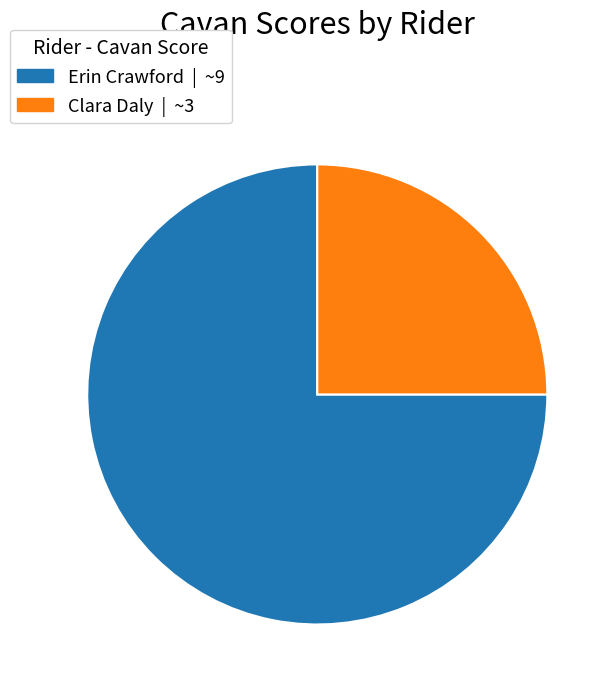

The Erin Crawford slice represents 75% of the pie. True or false?

True